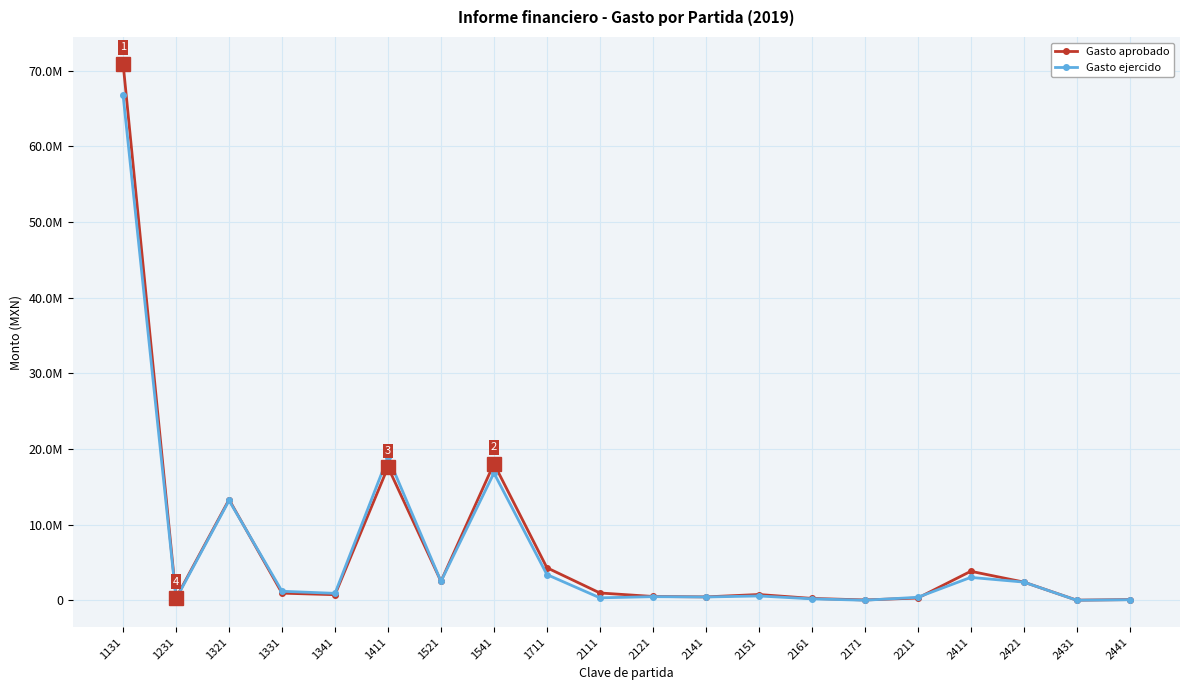

Does the chart have visible grid lines?

Yes